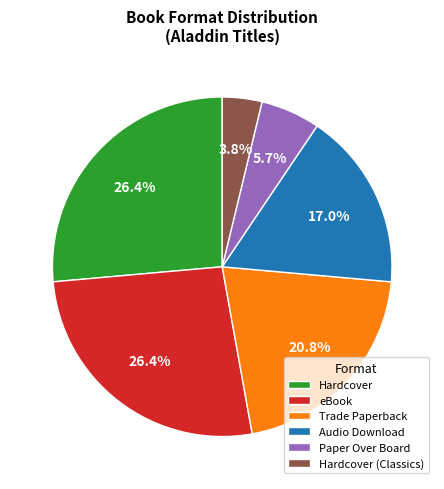

How much of the chart is everything except eBook?

73.6%